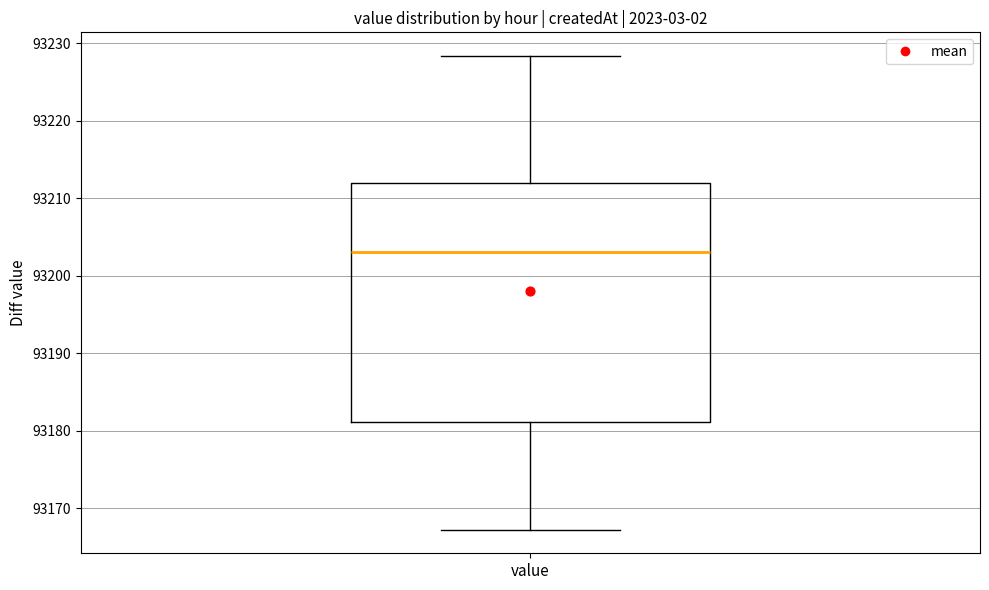

Transcribe this box plot: give where the median line is, the range the box spans, and where the two whiskers end, as read against the y-axis. The values are not printed on the chart, so give them approximately, as read against the axis.

median 93203, box 93181 to 93212, whiskers 93167 to 93228